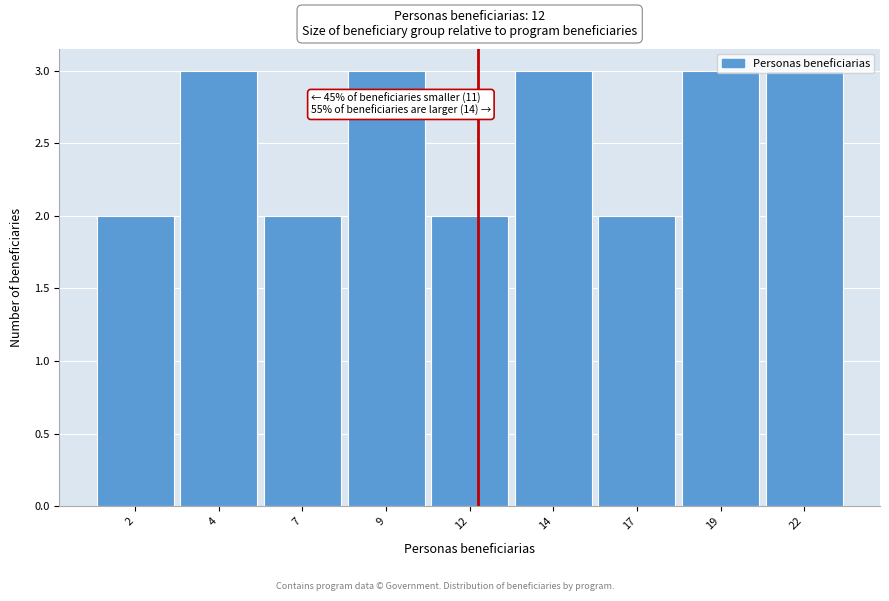

What is the ratio of the value at 22 to the value at 14?

1.0